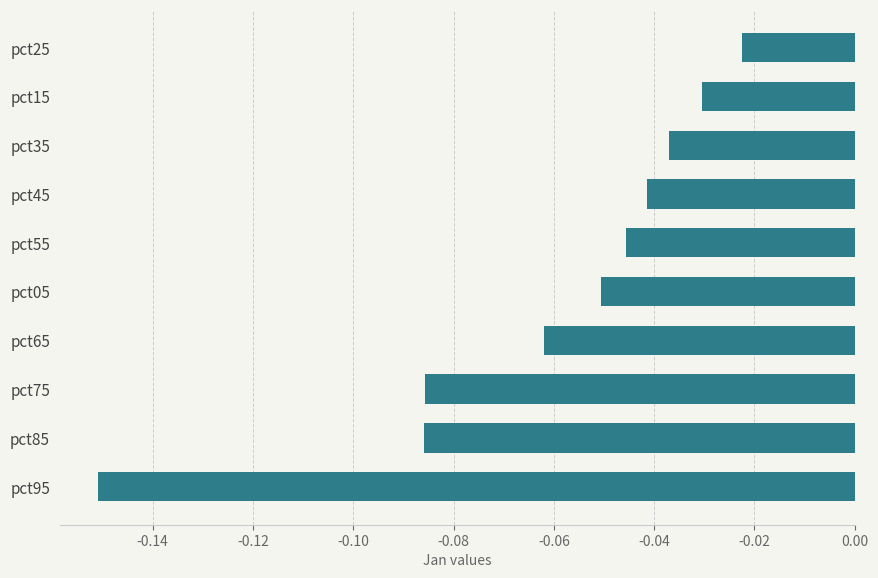

Are the bars horizontal?

Yes